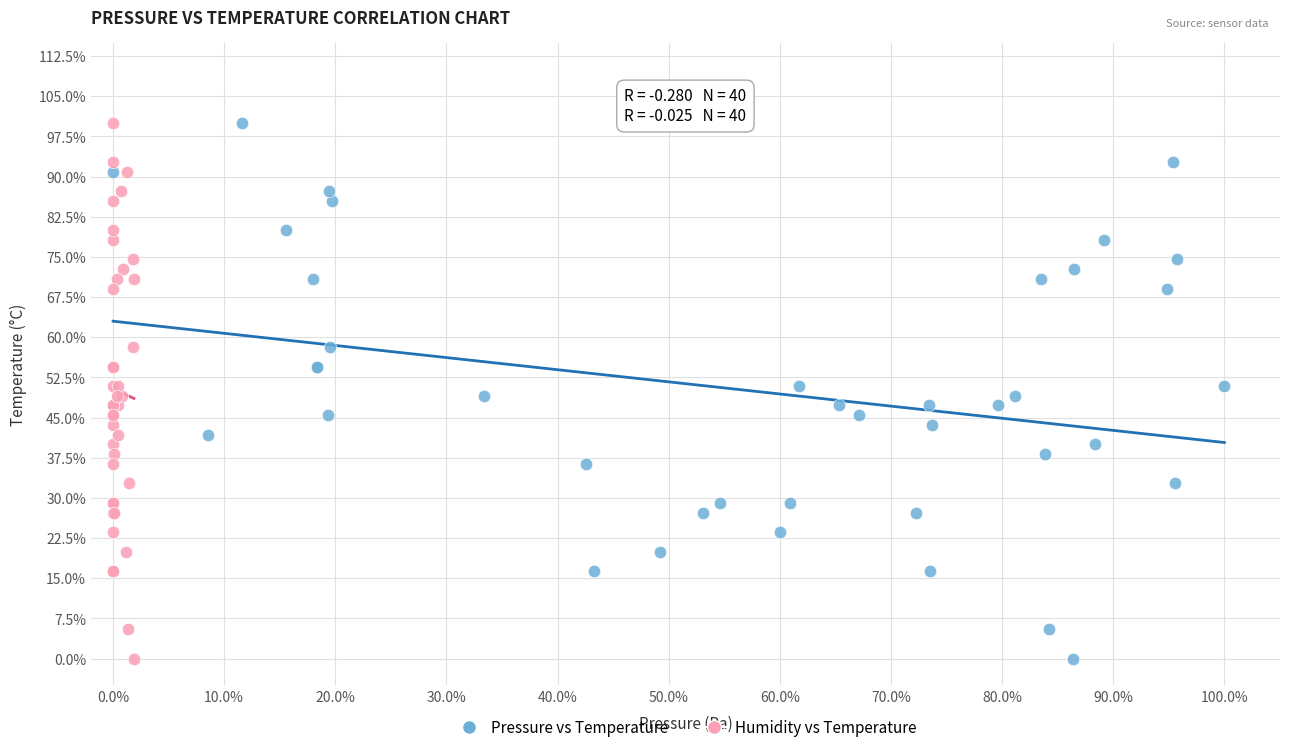

What are all the series names shown in the legend?

Pressure vs Temperature, Humidity vs Temperature